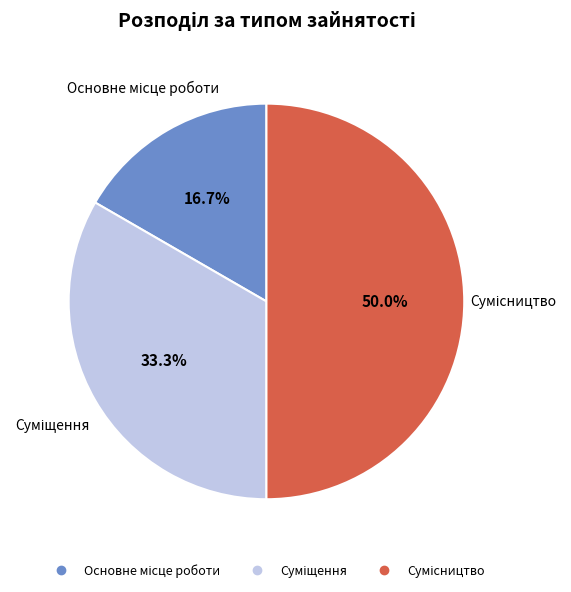

How many segments does this pie chart have?

3